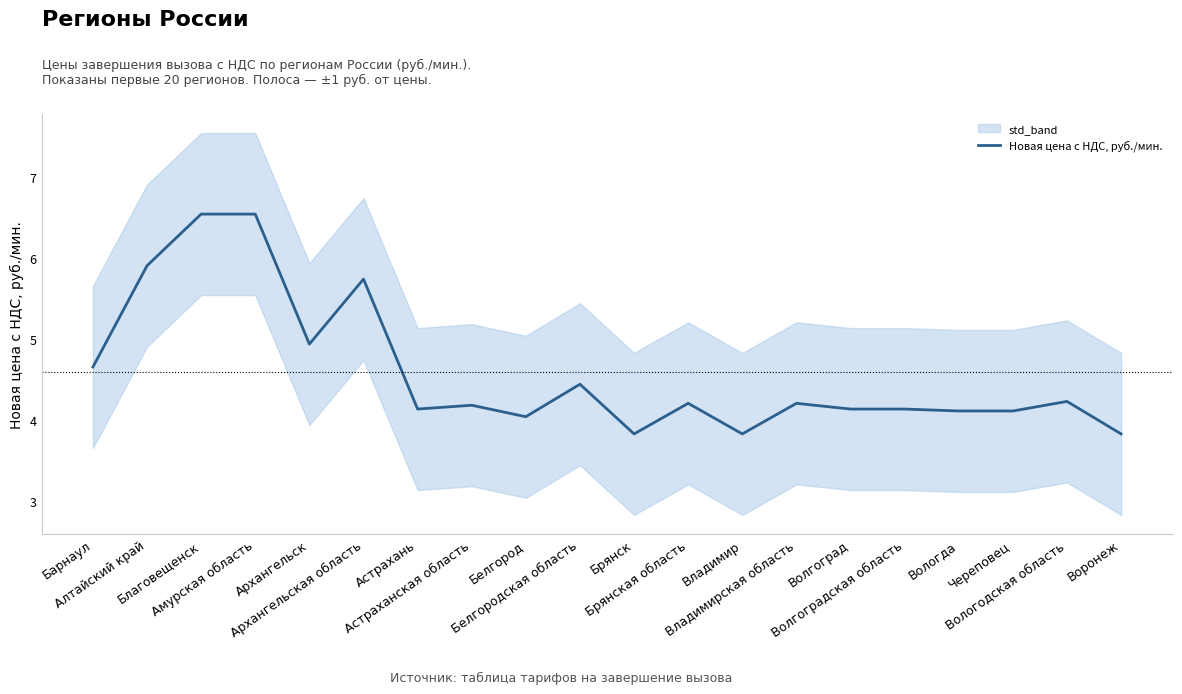

What is the greatest value displayed?

6.5